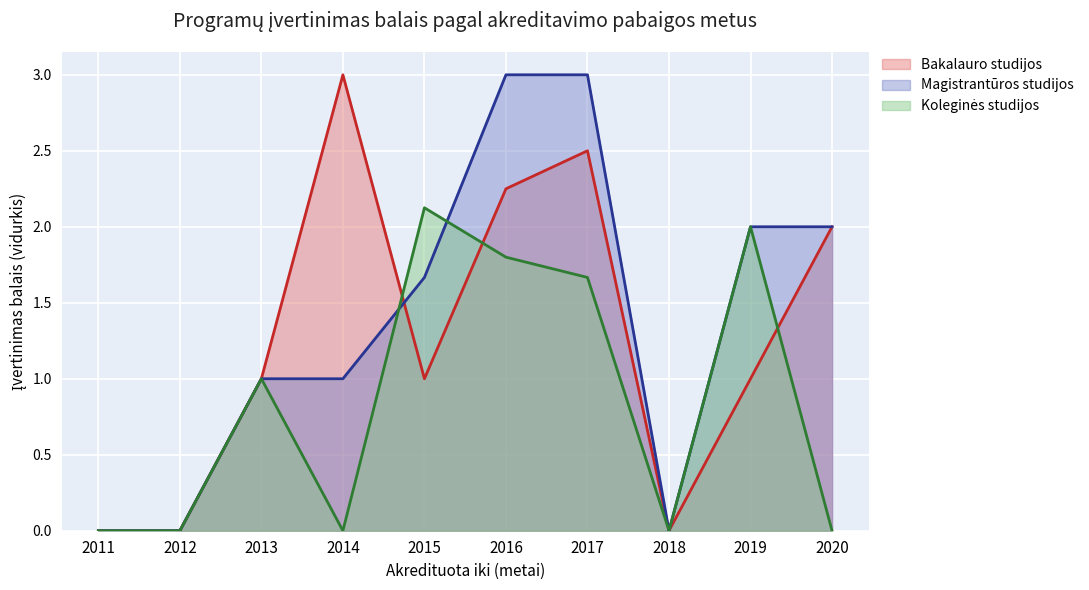

At 2012, list the series in order from largest to smallest.

Magistrantūros studijos, Koleginės studijos, Bakalauro studijos